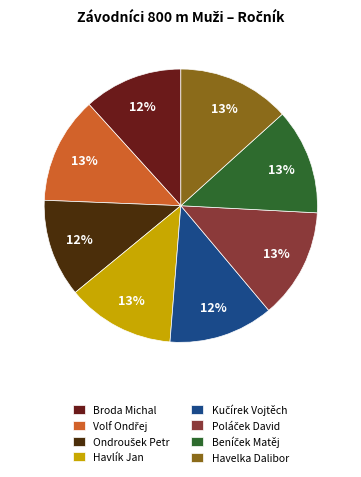

To the nearest percent, what is the average slice percentage?

12%